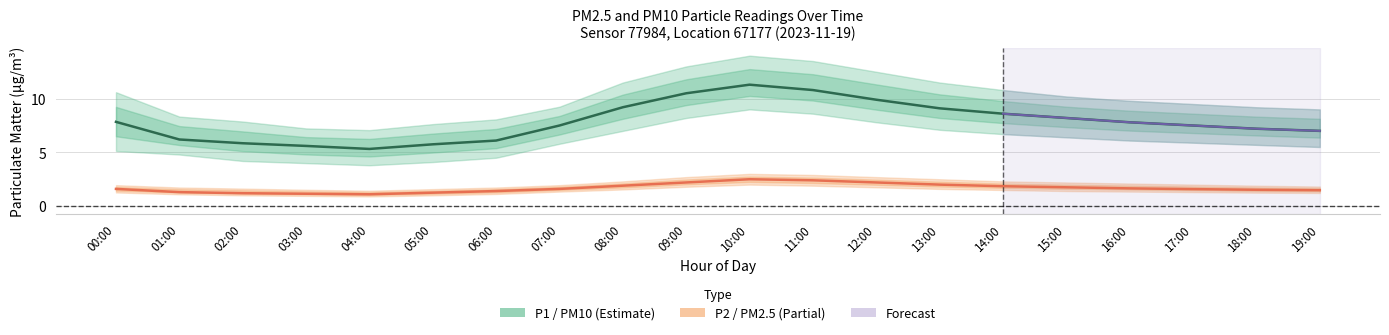

What is the label of the 3rd point from the left?

02:00